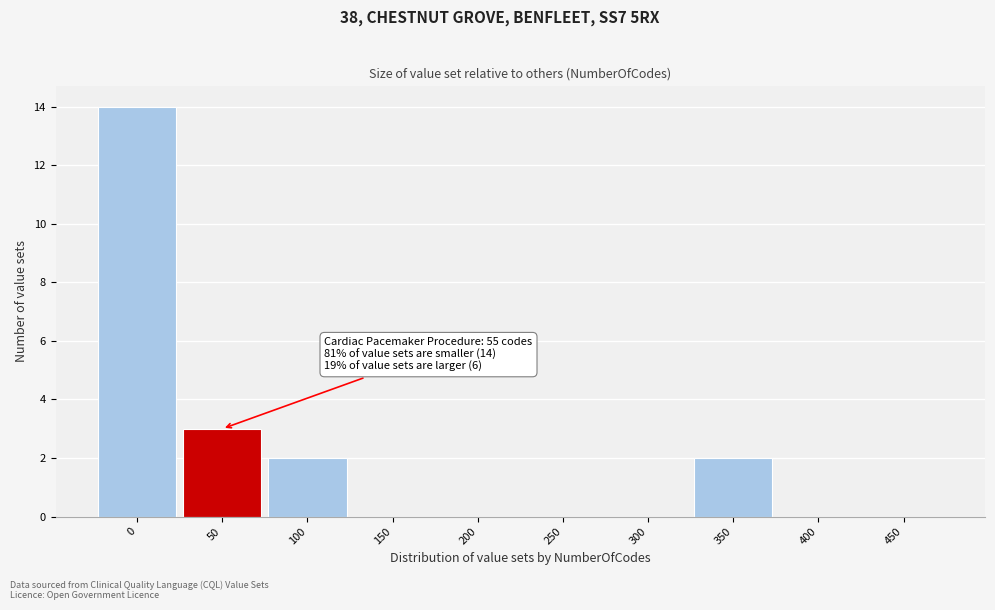

Reading left to right, extract all data points from this chart.

0=14	50=3	100=2	150=0	200=0	250=0	300=0	350=2	400=0	450=0